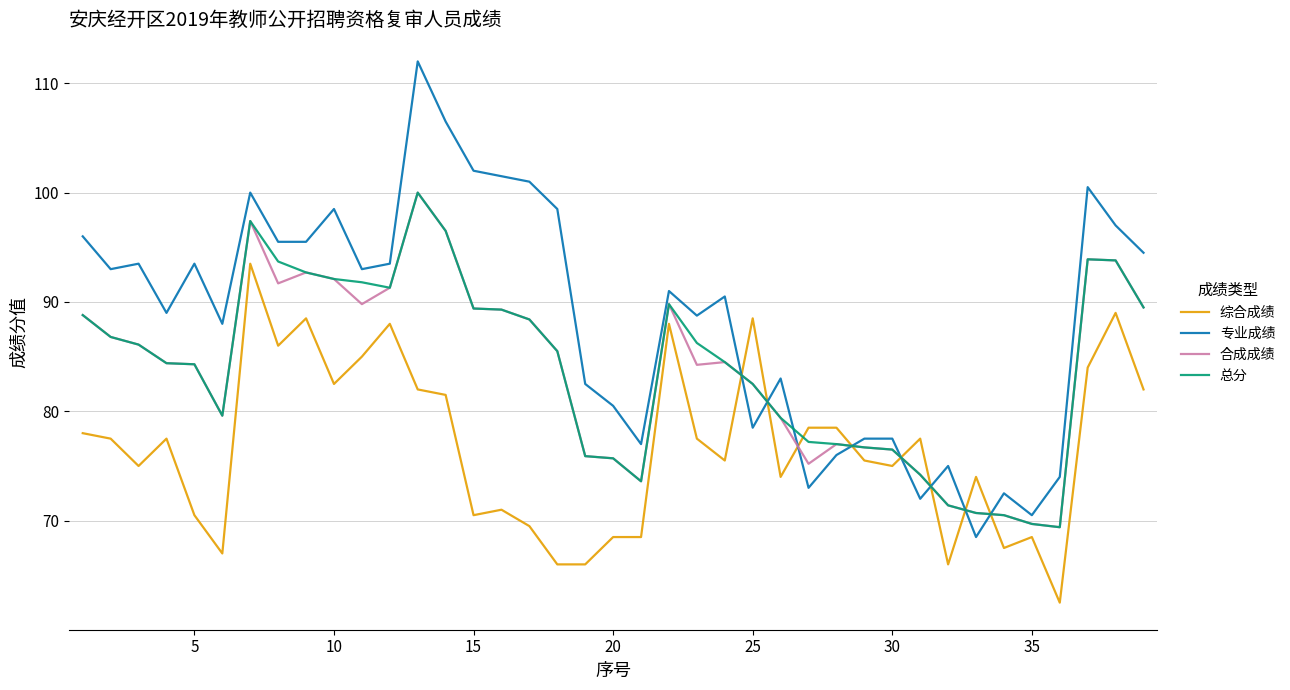

After their last crossing, which series has the higher values: 总分 or 综合成绩?

总分